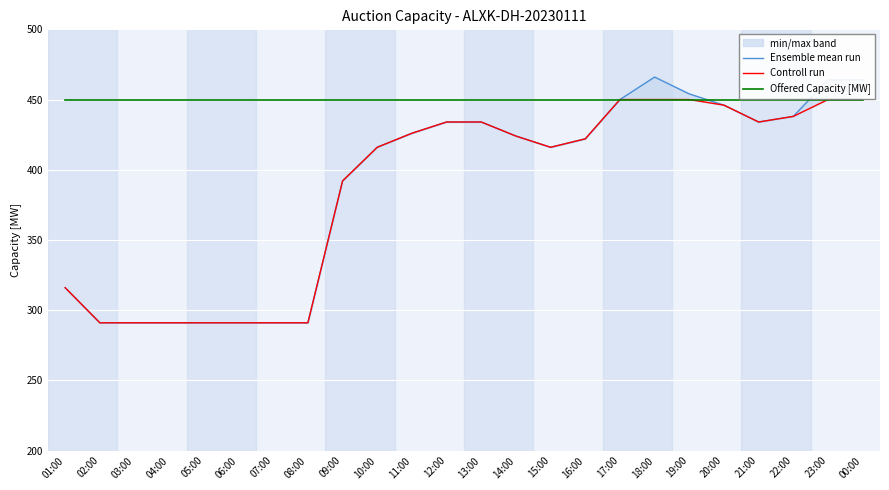

Which has a higher value, 18:00 or 07:00?

18:00